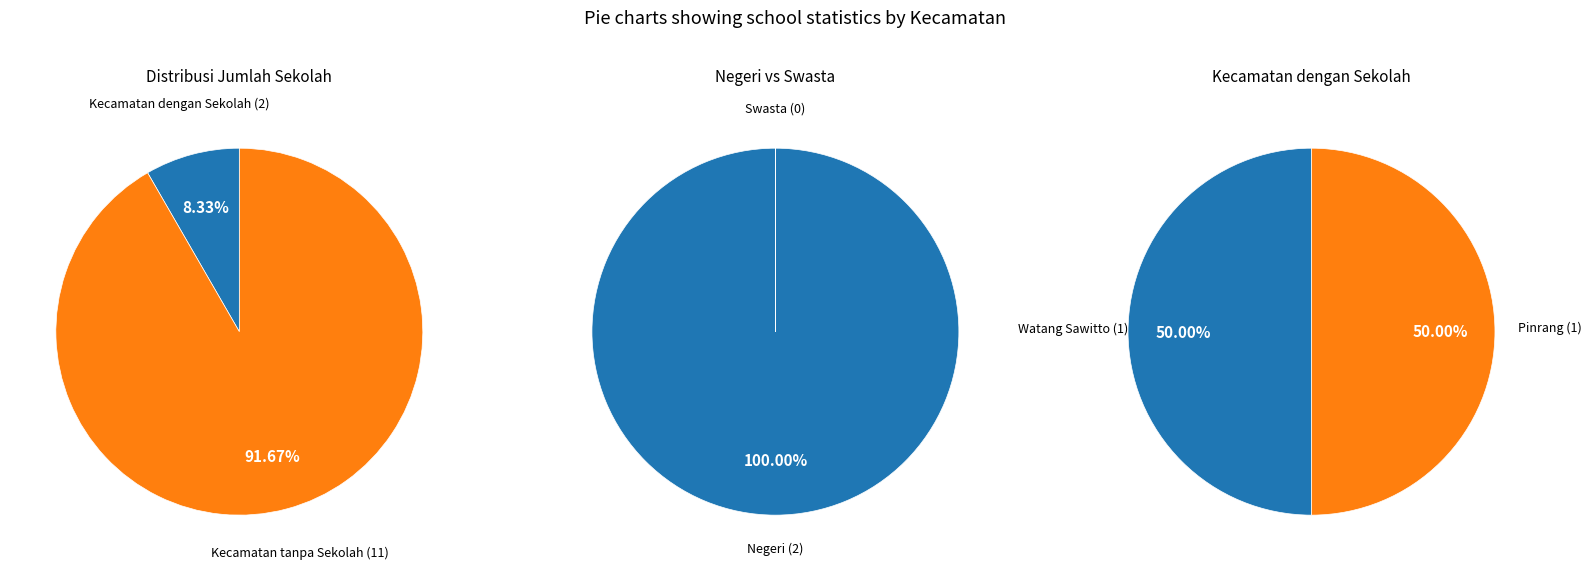

Between Mattiro Bulu and Watang Sawitto, which is larger?

Watang Sawitto